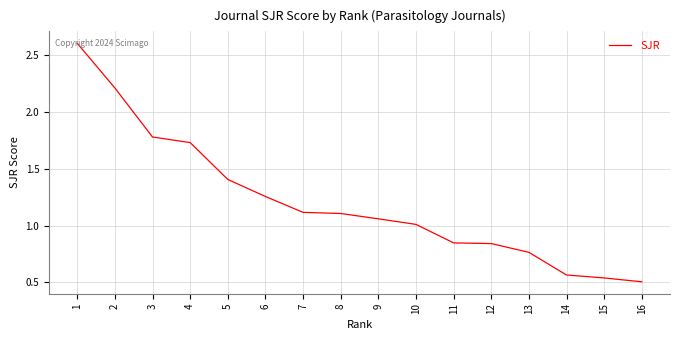

What is the sum of all values?

19.3